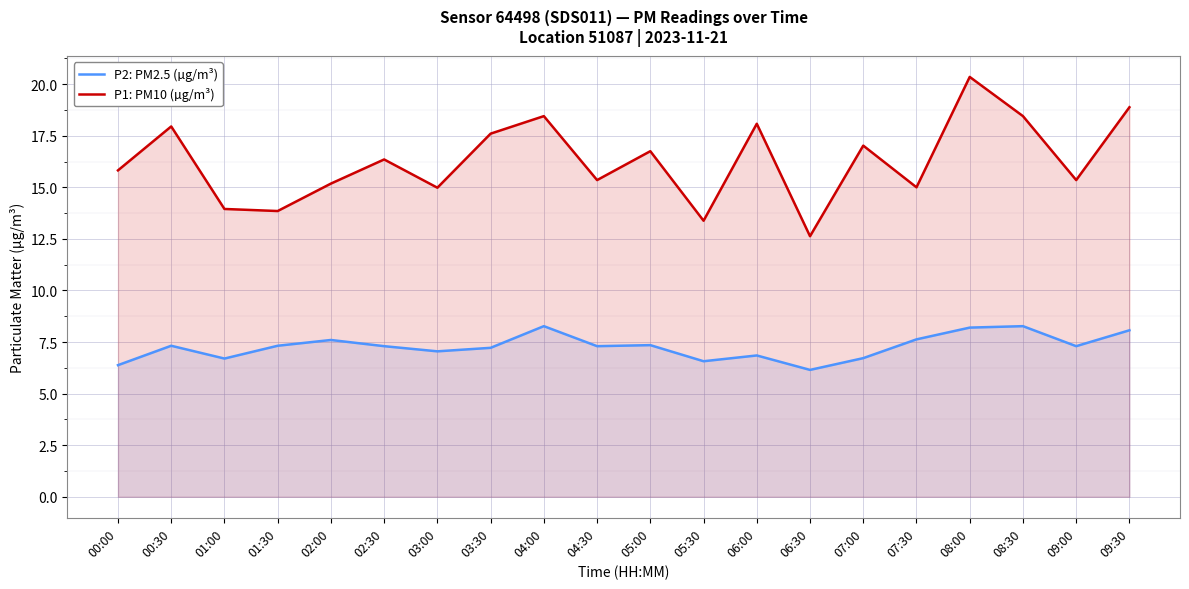

Count the number of data series in this chart.

2